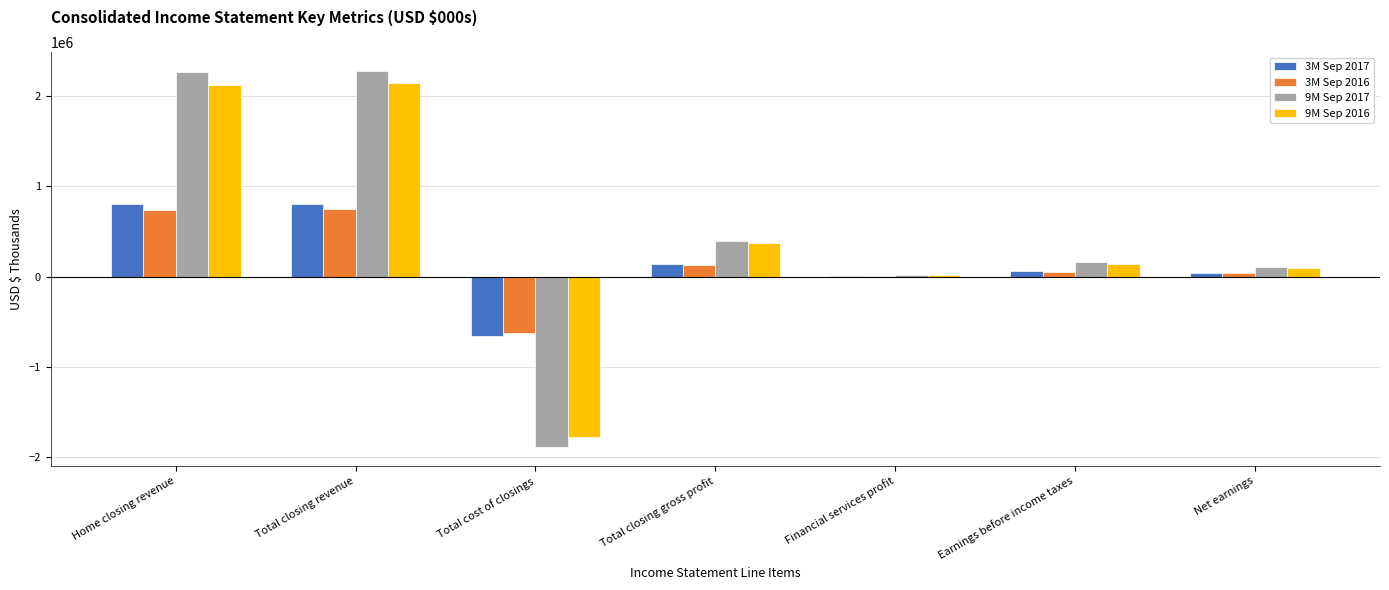

What is the total value across all series at Total closing gross profit?

1045523